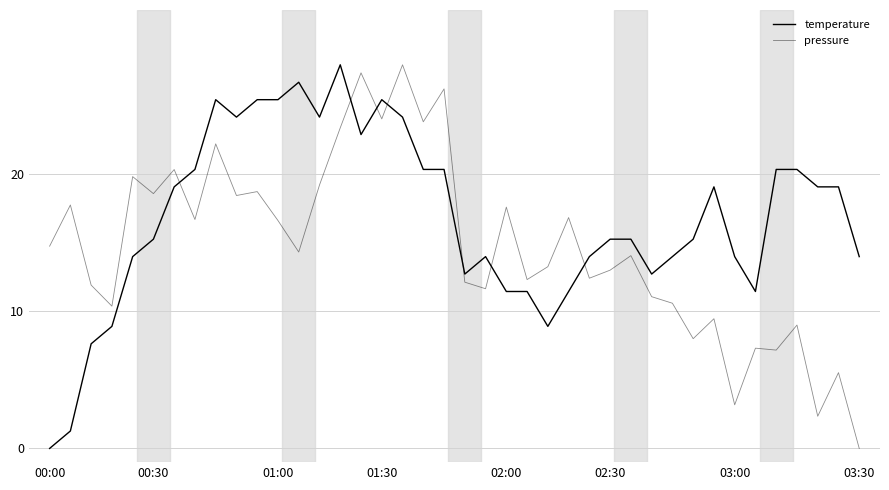

At how many categories does at least one series exceed 5?

40